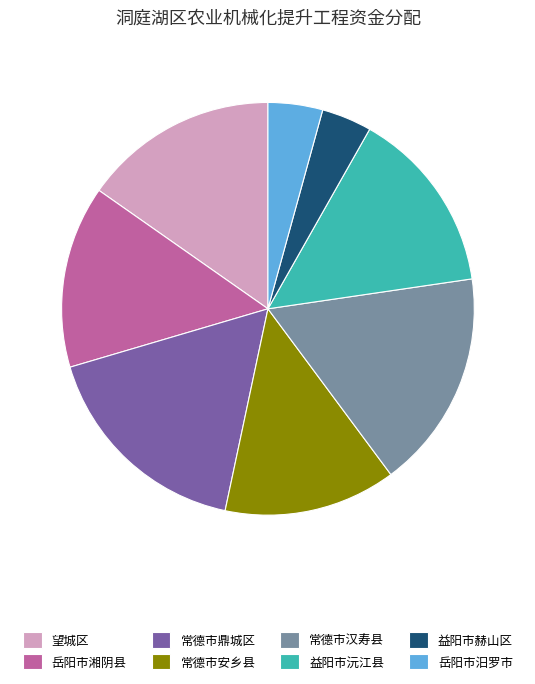

Do 常德市安乡县 and 望城区 together represent more than half of the pie?

No